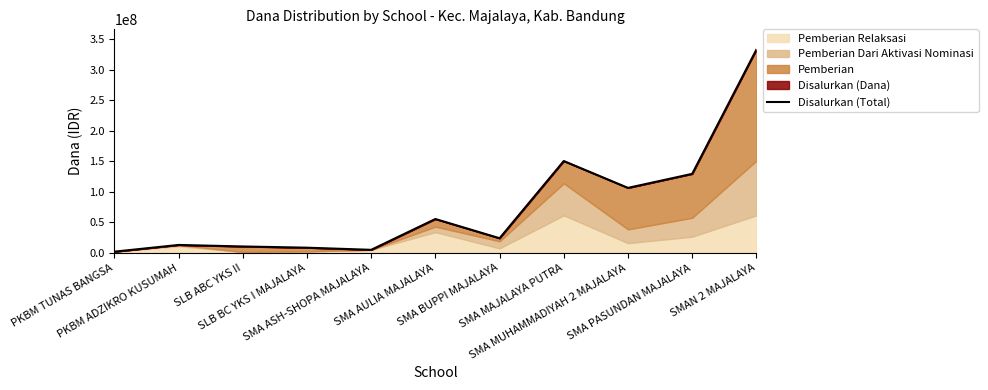

List the labels in order of value, smallest first.

PKBM TUNAS BANGSA, SMA ASH-SHOPA MAJALAYA, SLB BC YKS I MAJALAYA, SLB ABC YKS II, PKBM ADZIKRO KUSUMAH, SMA BUPPI MAJALAYA, SMA AULIA MAJALAYA, SMA MUHAMMADIYAH 2 MAJALAYA, SMA PASUNDAN MAJALAYA, SMA MAJALAYA PUTRA, SMAN 2 MAJALAYA